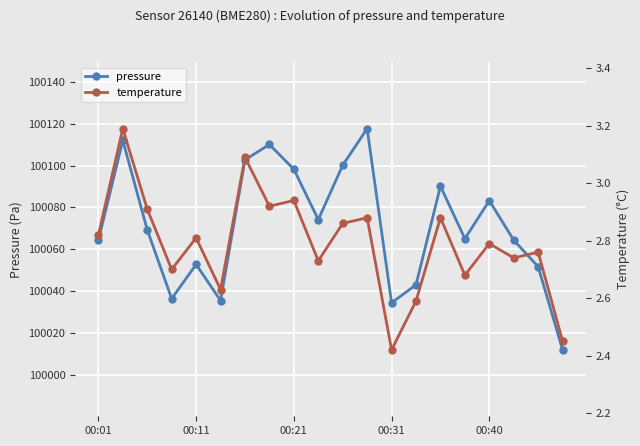

Reading left to right, extract all data points from this chart.

pressure: 100064.2	100112.1	100069.3	100036.4	100052.7	100035.5	100102.7	100110.1	100098.2	100074.2	100100.2	100117.7	100034.4	100043.0	100090.2	100065.1	100083.2	100064.3	100051.6	100011.9
temperature: 2.8	3.2	2.9	2.7	2.8	2.6	3.1	2.9	2.9	2.7	2.9	2.9	2.4	2.6	2.9	2.7	2.8	2.7	2.8	2.5